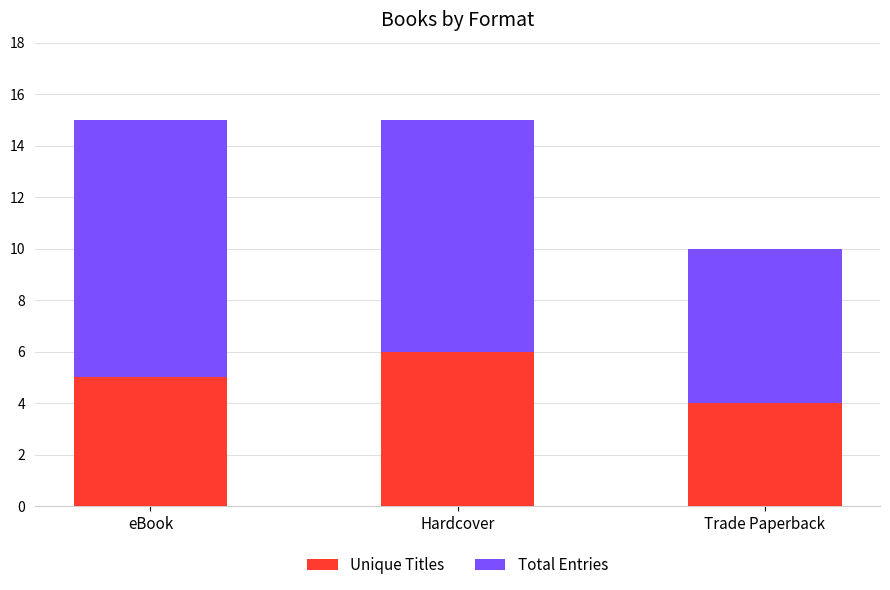

What are all the series names shown in the legend?

Unique Titles, Total Entries